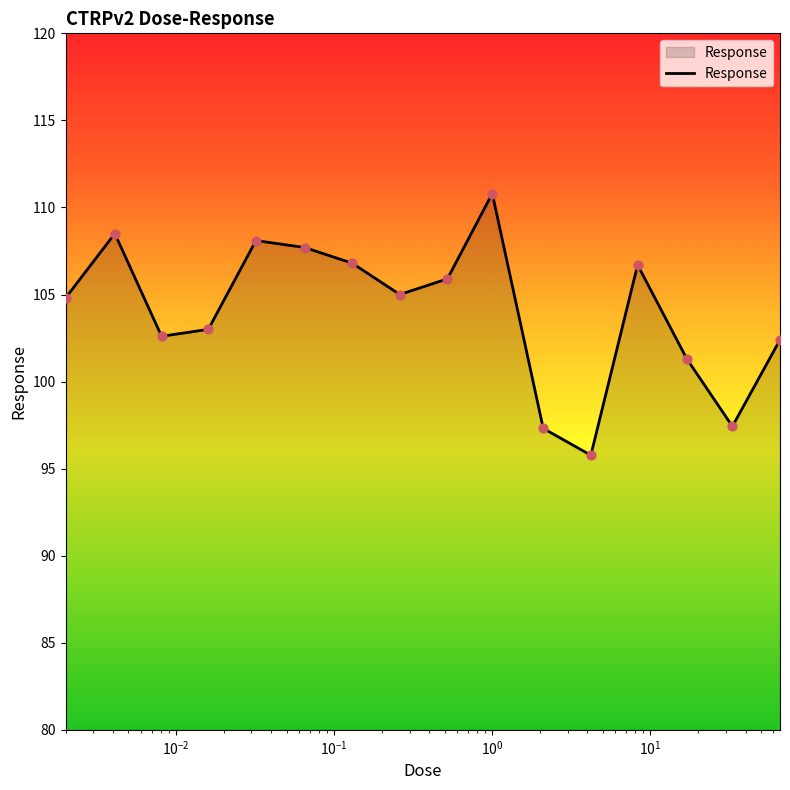

What is the smallest value displayed?

95.8